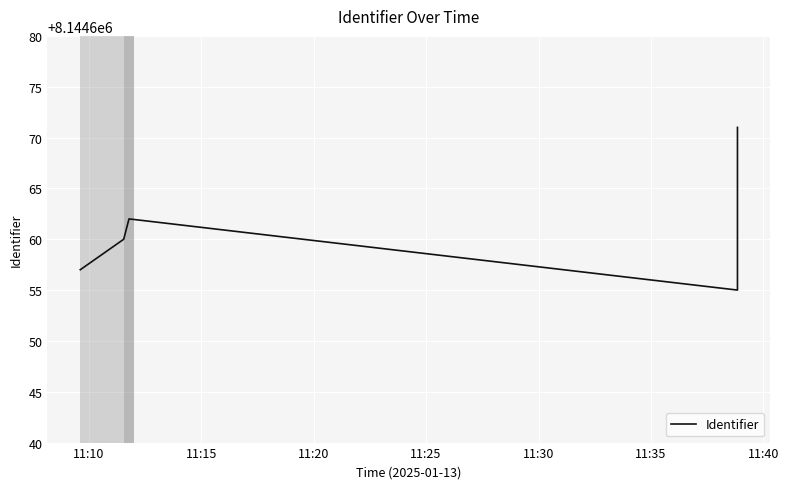

What is the sum of the values at 11:15 and 11:10?

16289317